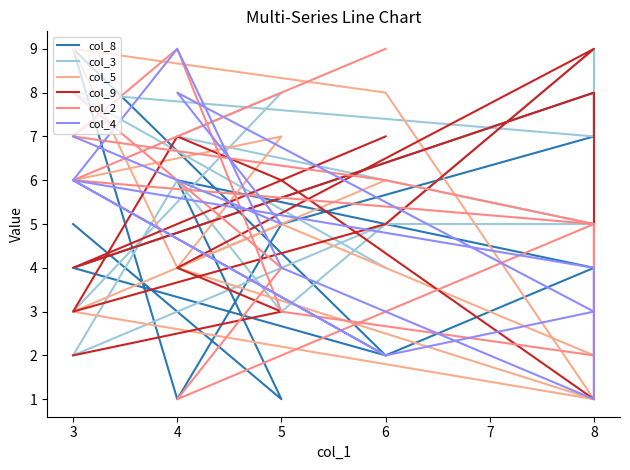

True or false: col_8 has more than 1 interior local peaks.

True